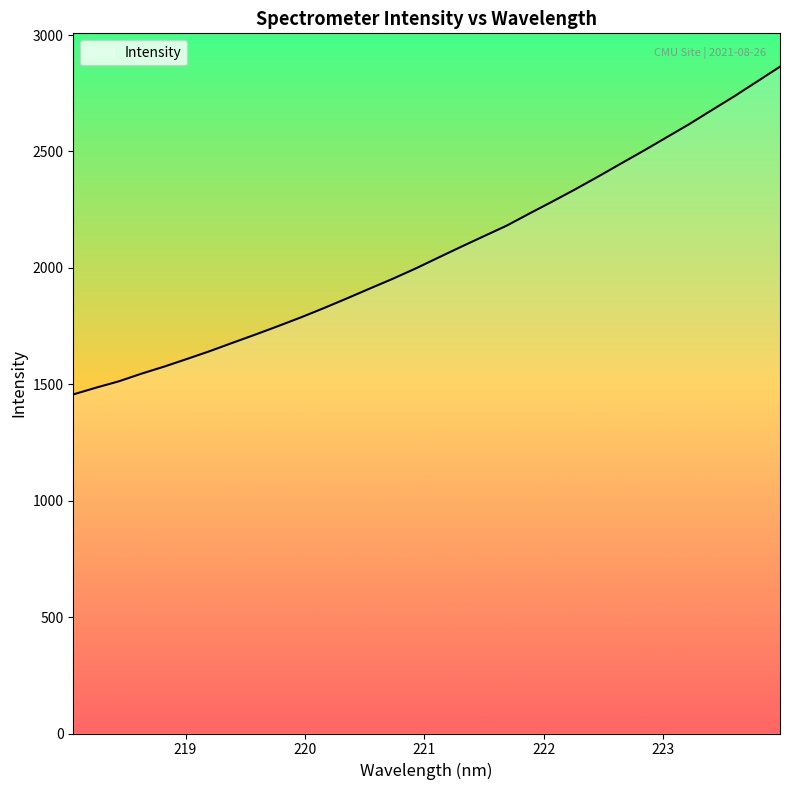

What is the difference between the maximum and minimum values?

1407.7